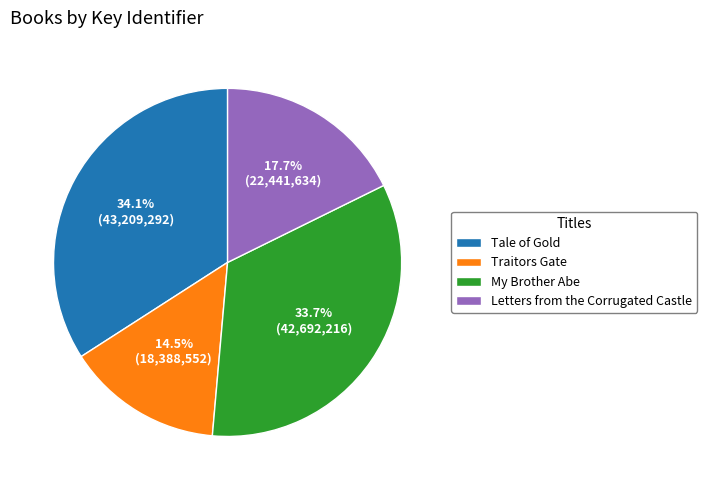

What portion of the pie excludes Letters from the Corrugated Castle?

82.3%